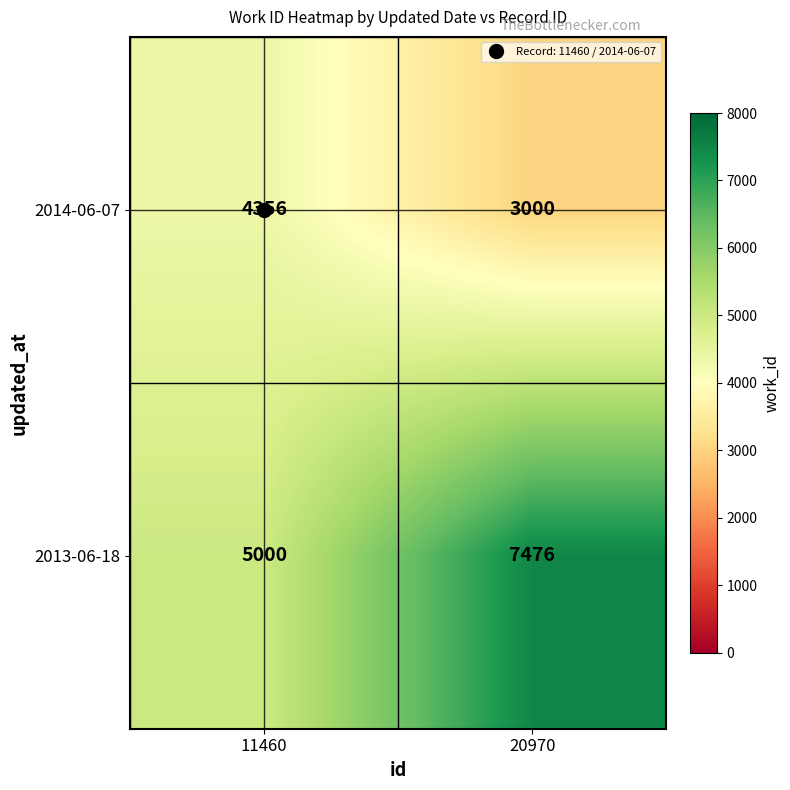

What is the sum of all 2013-06-18 values?

12476